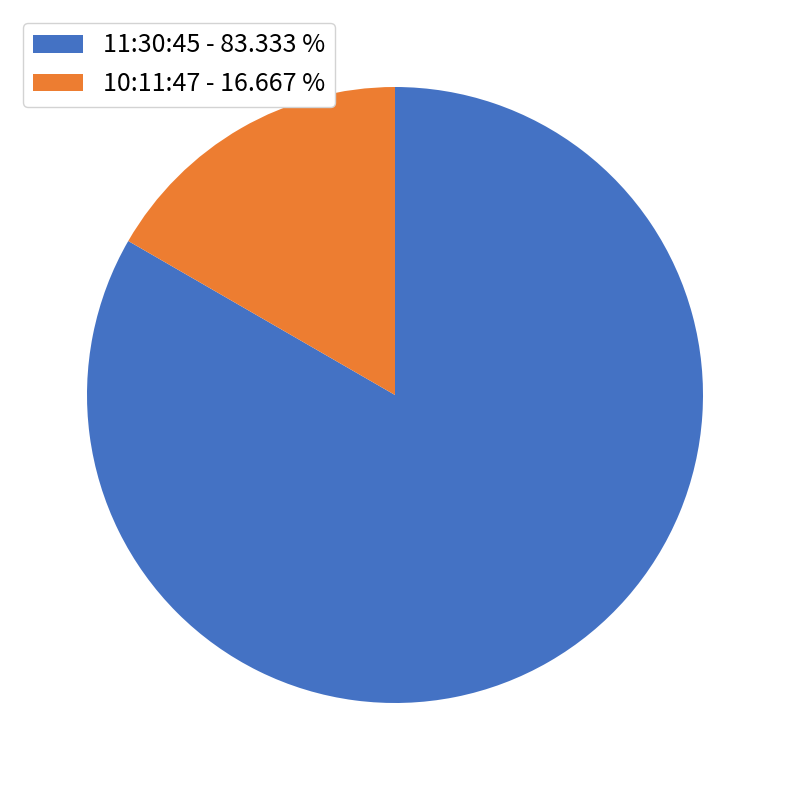

Combined, do 10:11:47 and 11:30:45 account for over 50%?

Yes